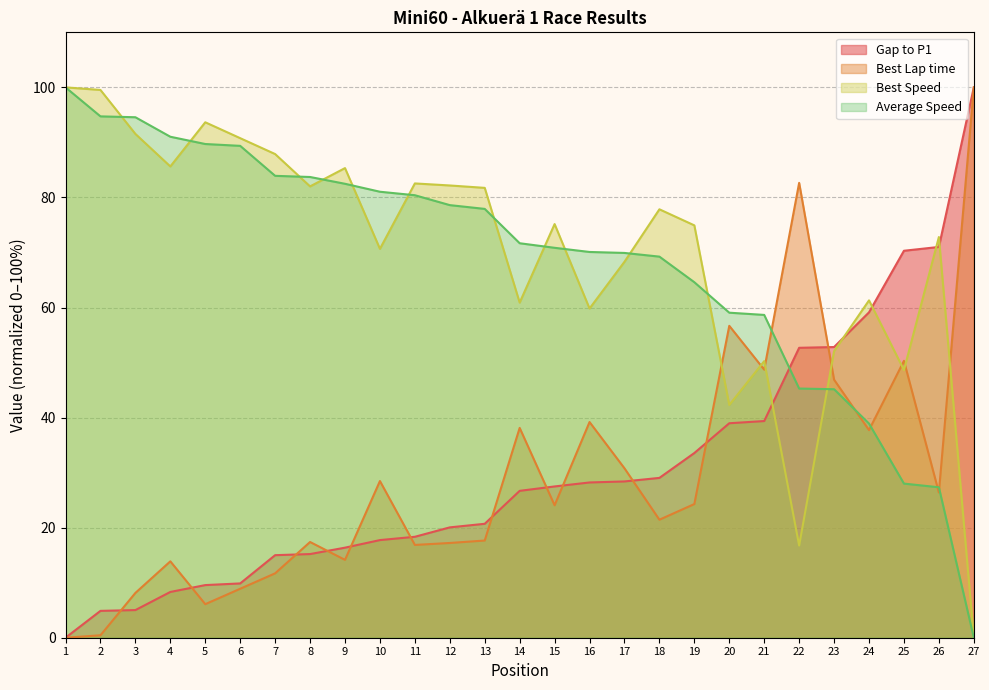

What is the sum of all Gap to P1 values?

818.7